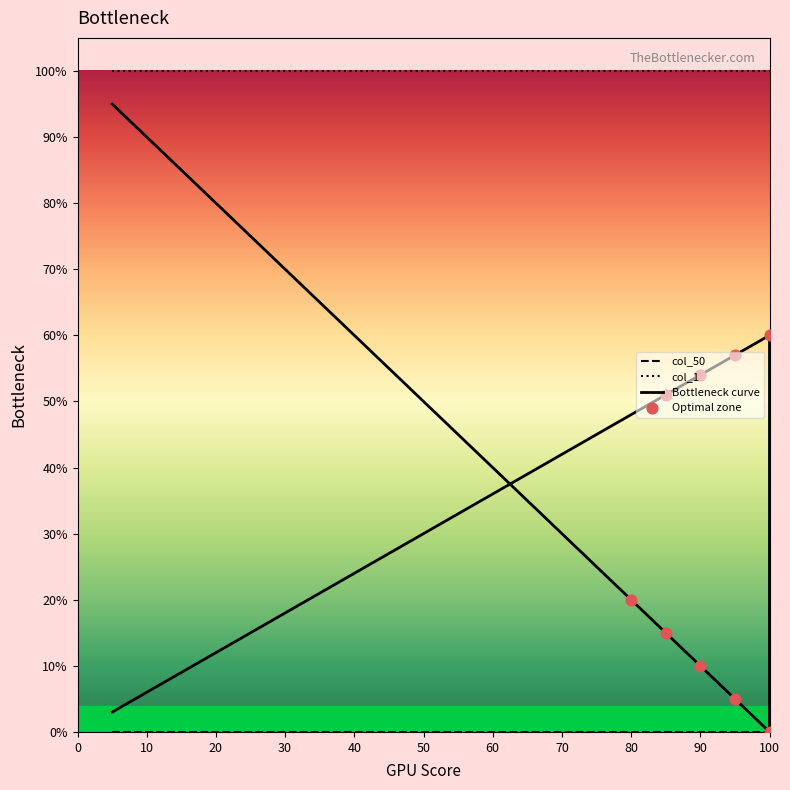

What is the total value across all series at 15?

1